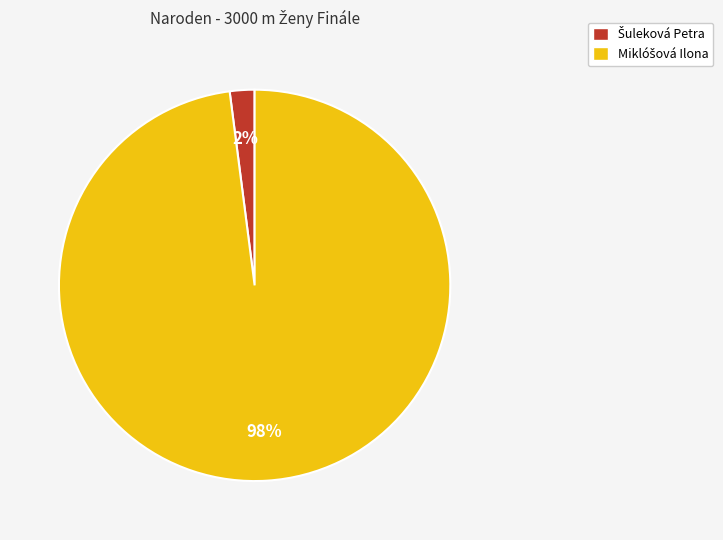

Does any single category account for the majority?

Yes